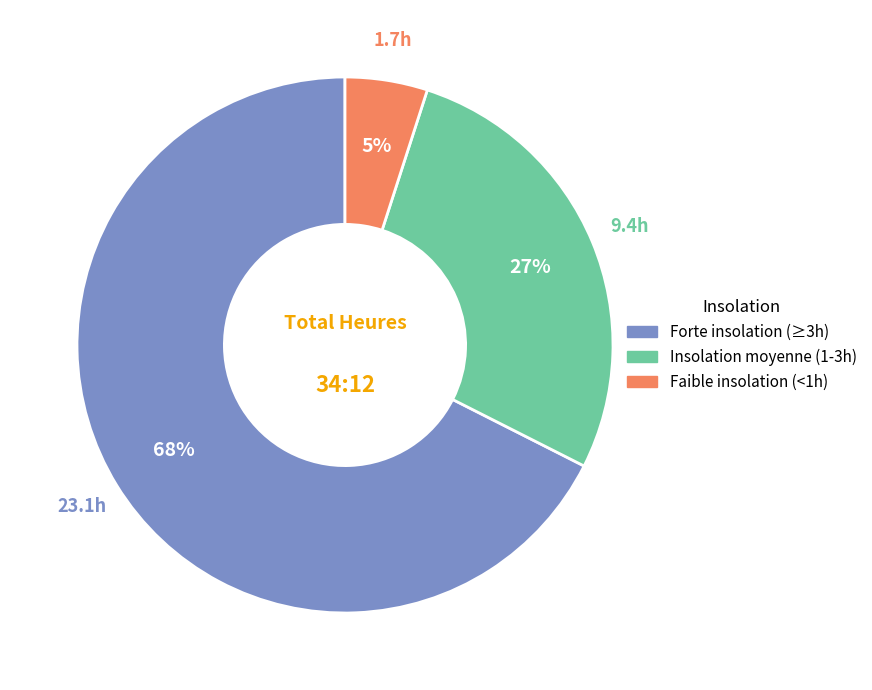

How many slices are in this pie chart?

3